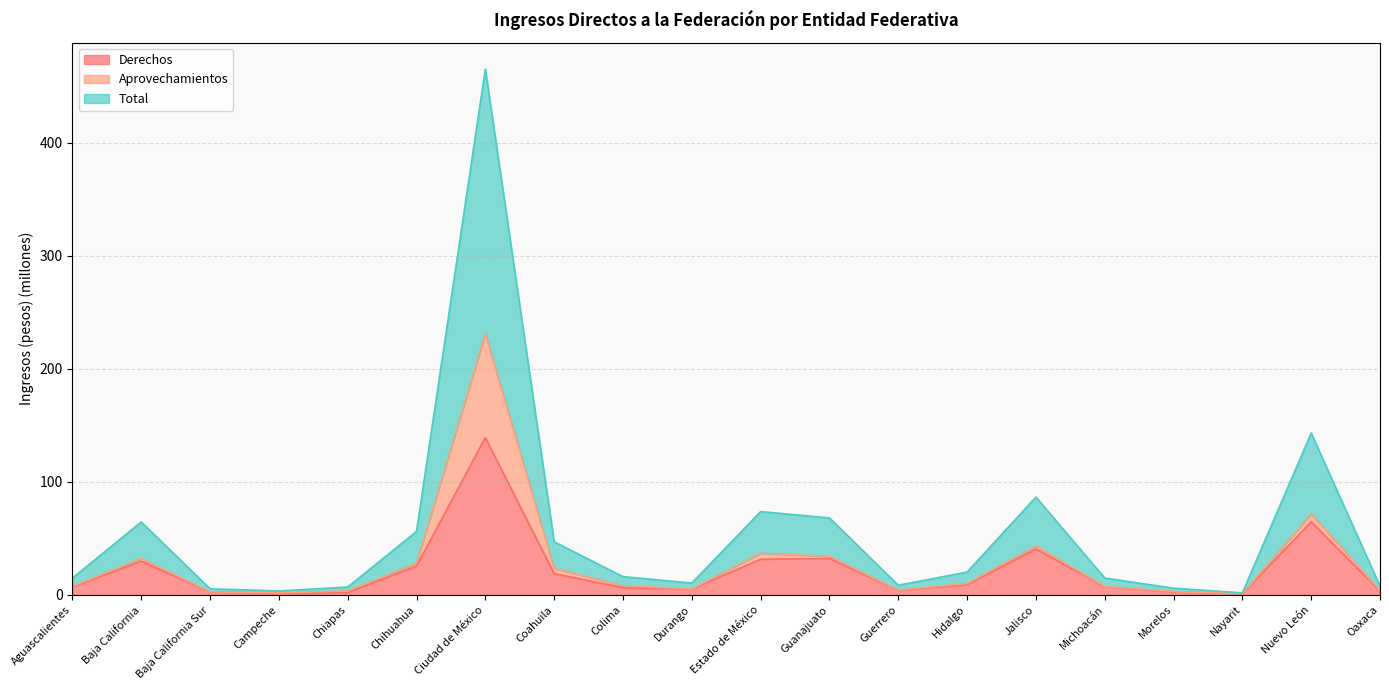

How many interior local valleys does the Derechos series have?

4